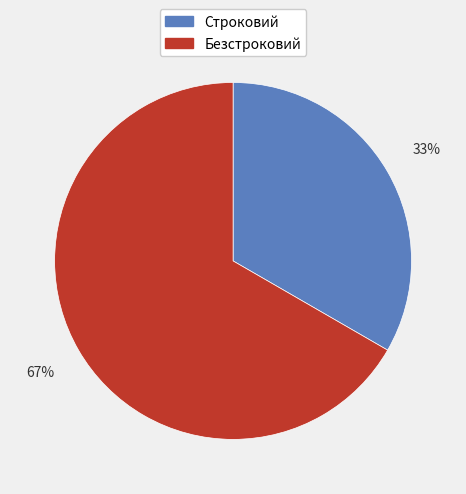

Does Строковий account for over 50% of the chart?

No